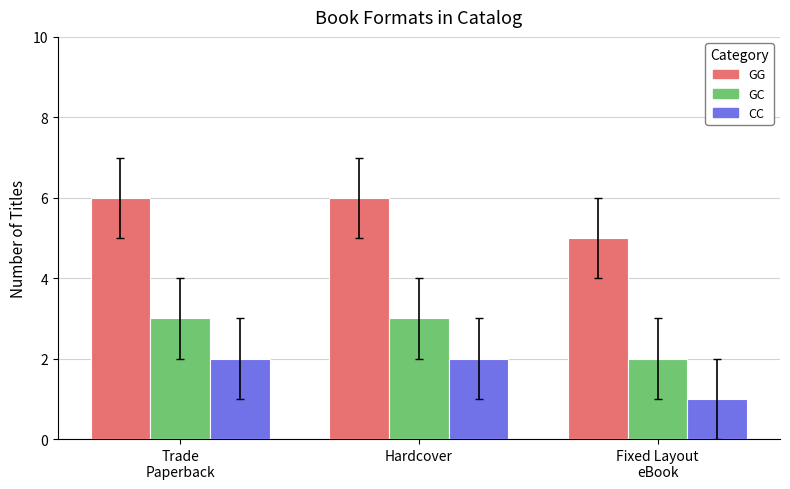

Which series has the largest total across all categories?

GG